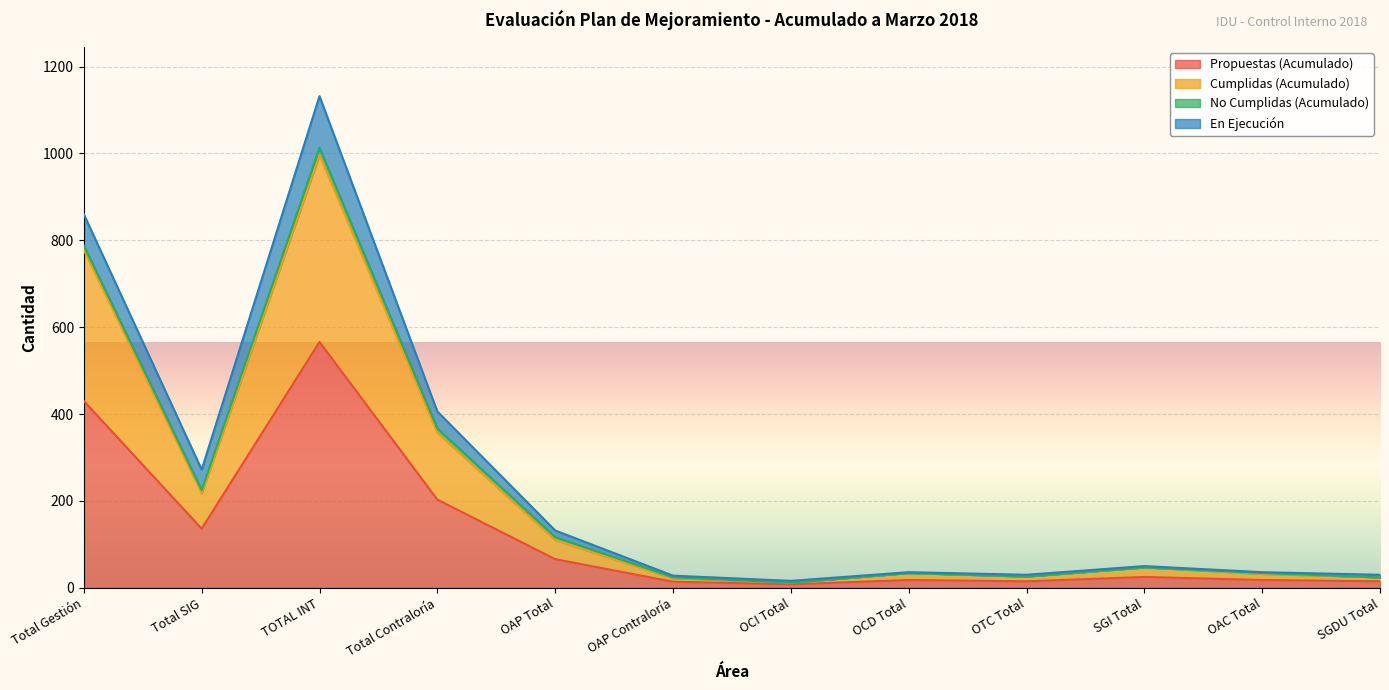

True or false: Propuestas (Acumulado) and Cumplidas (Acumulado) cross at least once.

False